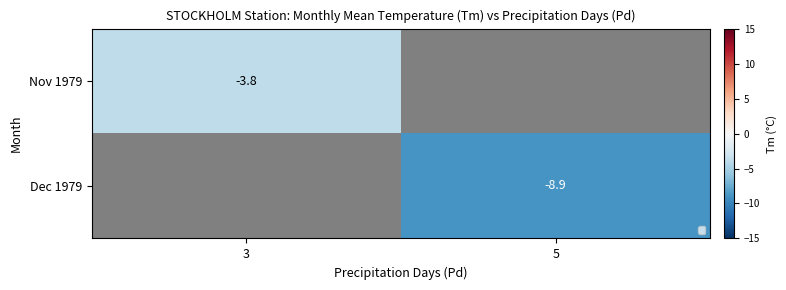

Is the value of Nov 1979 at 3 greater than the value of Dec 1979 at 5?

Yes